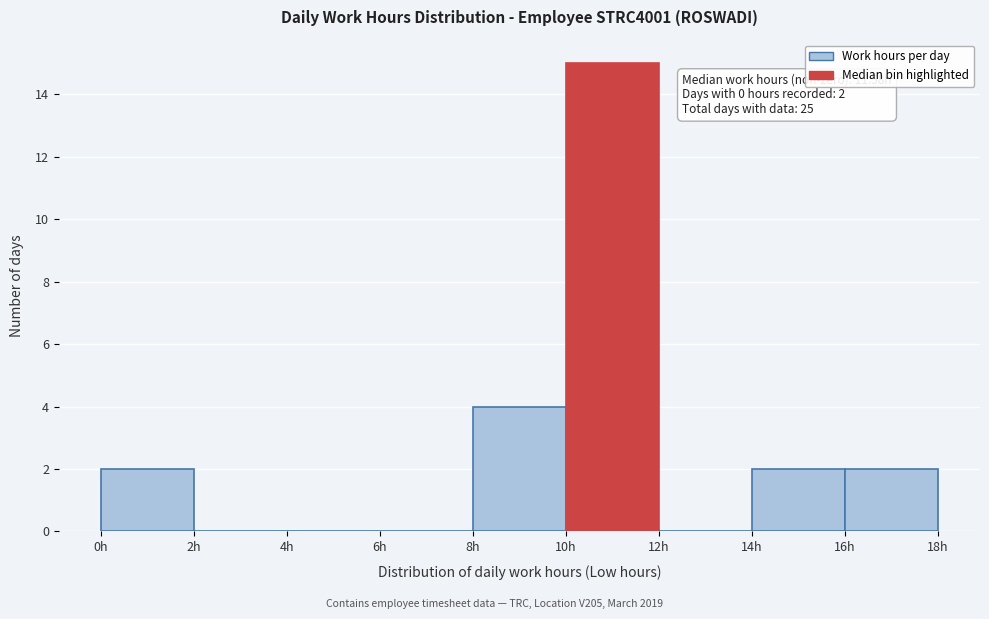

Which range on the x-axis has the tallest bar?

10 to 12